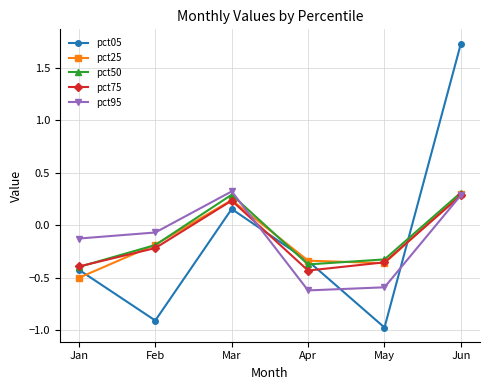

What is the total value across all series at Jan?

-1.8